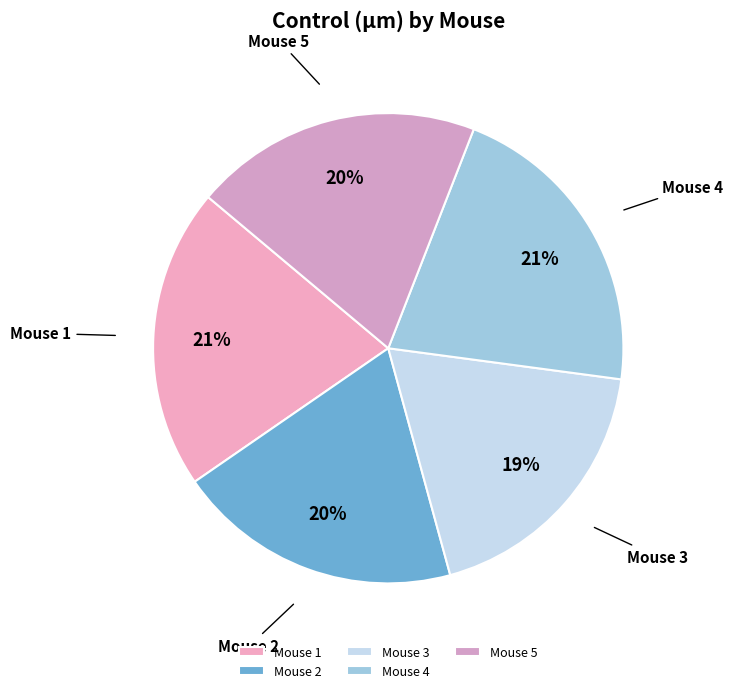

Is it true that Mouse 5 is 20% of the pie?

True